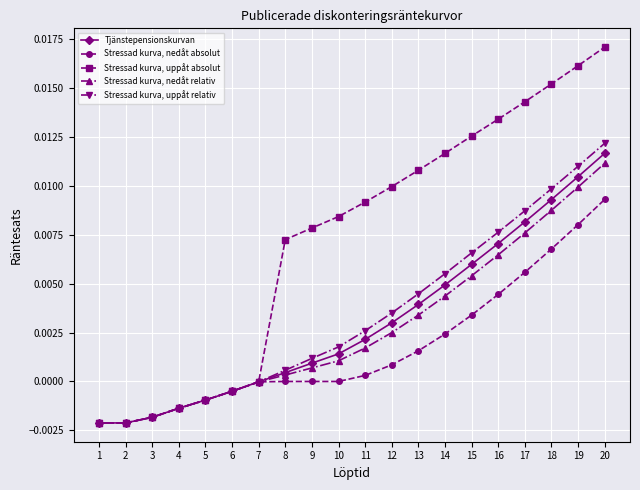

What is the sum of all Tjänstepensionskurvan values?

0.1